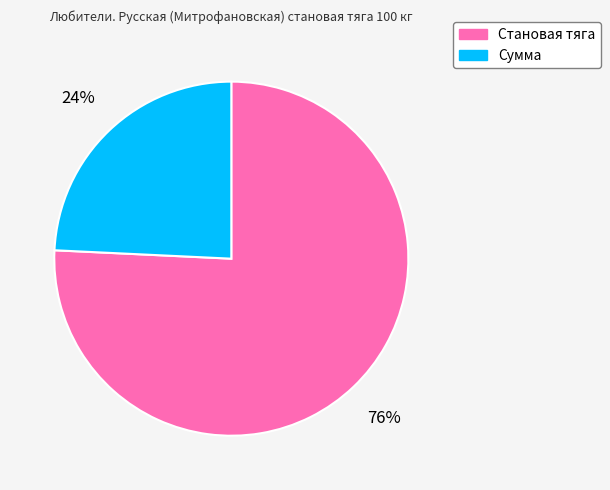

Which category has the smallest portion of the pie?

Сумма